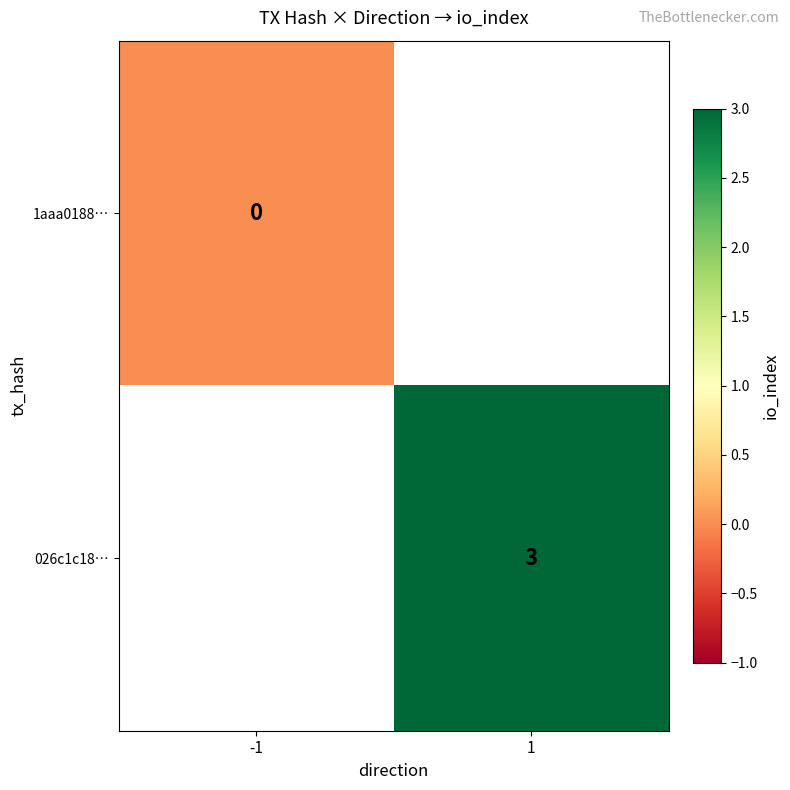

Is the value of 026c1c18… at 1 greater than the value of 1aaa0188… at -1?

Yes